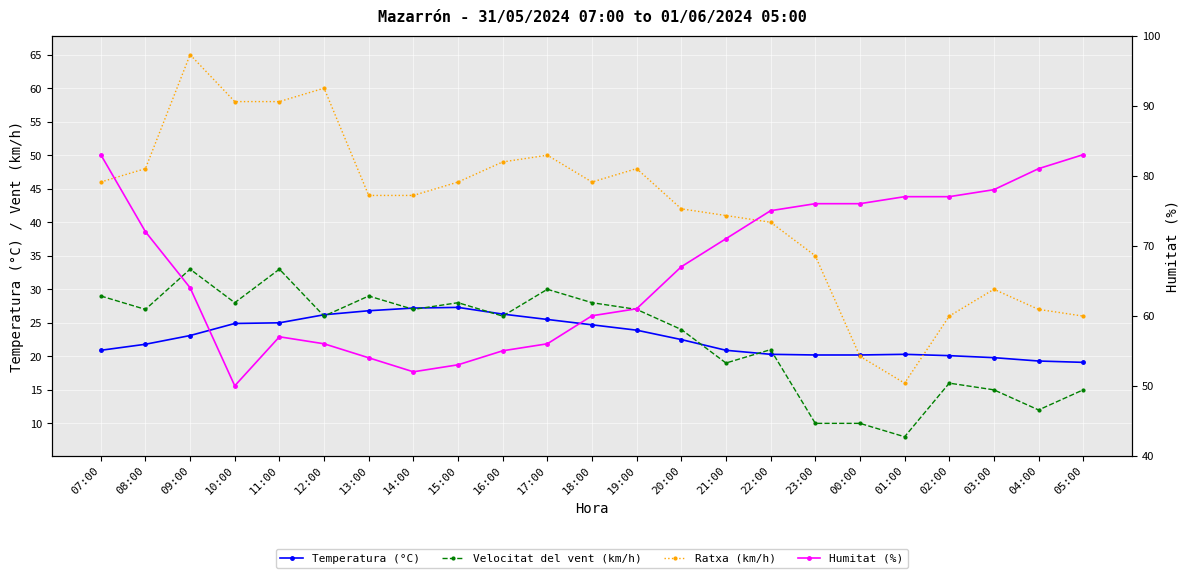

Which label corresponds to the largest value in the chart?

07:00